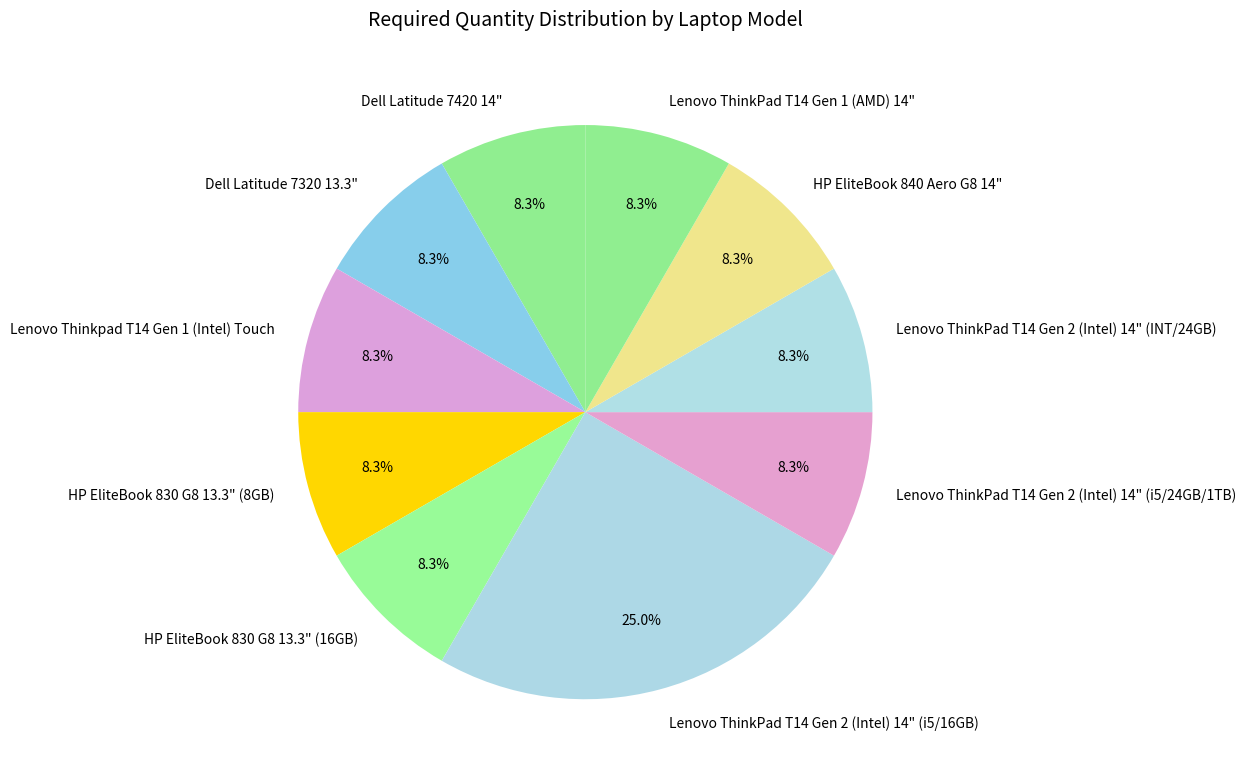

Is there any slice that represents more than half of the pie?

No